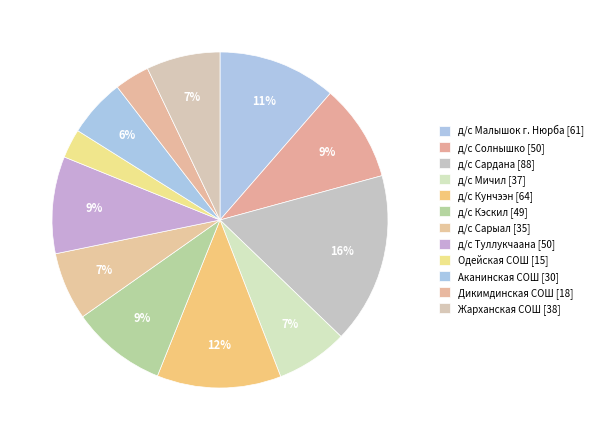

What is the change in value from д/с Солнышко to д/с Сарыал?

-15